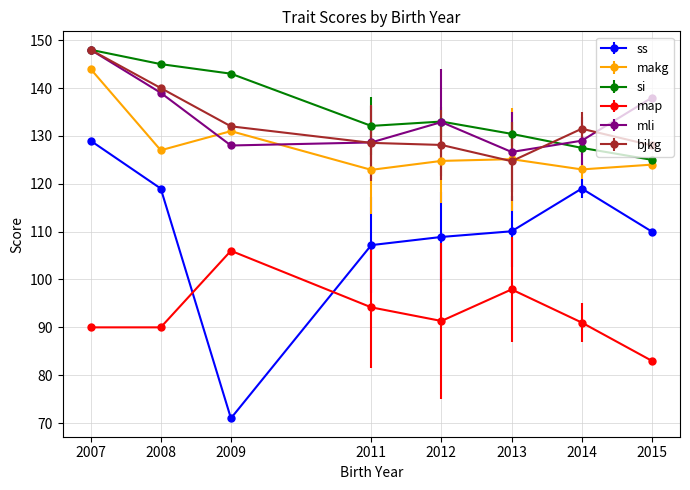

Which series has the largest range (max minus min)?

ss